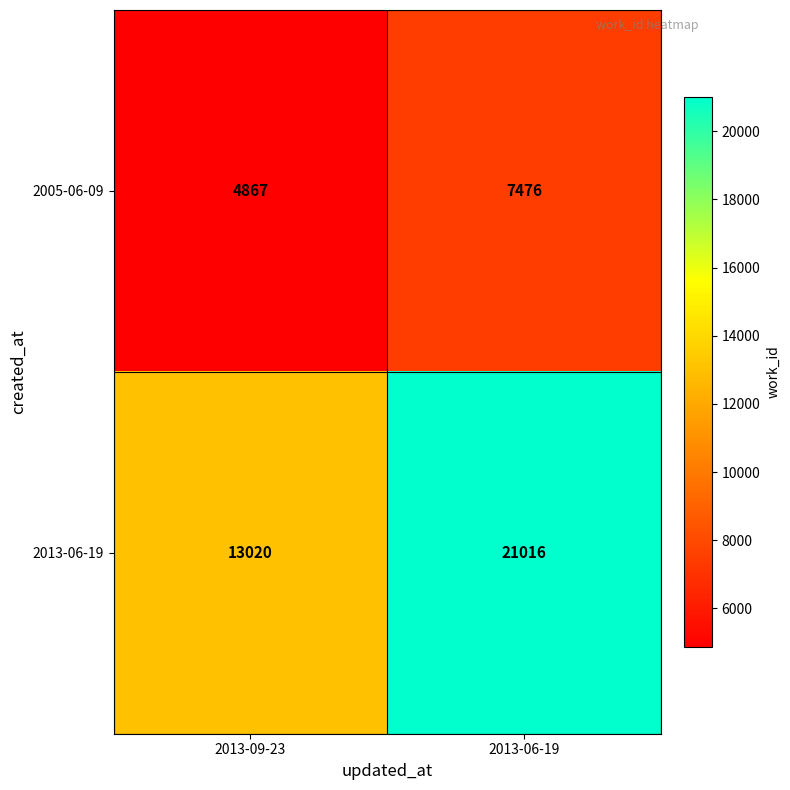

True or false: 2005-06-09 has a value of 13208 at 2013-06-19.

False